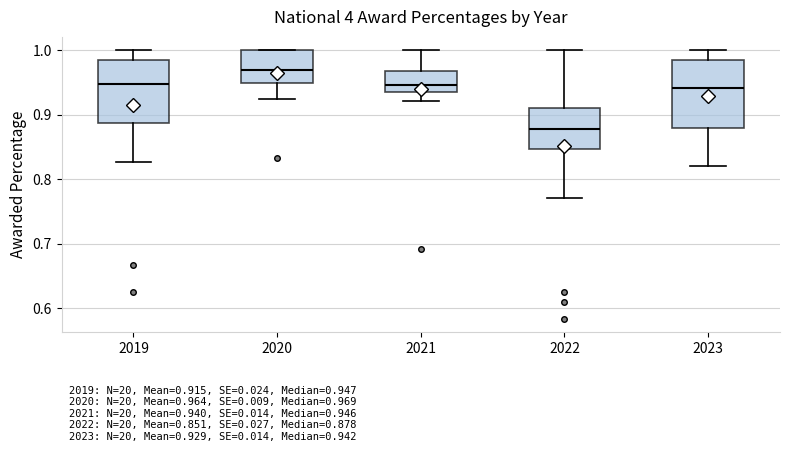

Which box's median line is the lowest?

2022